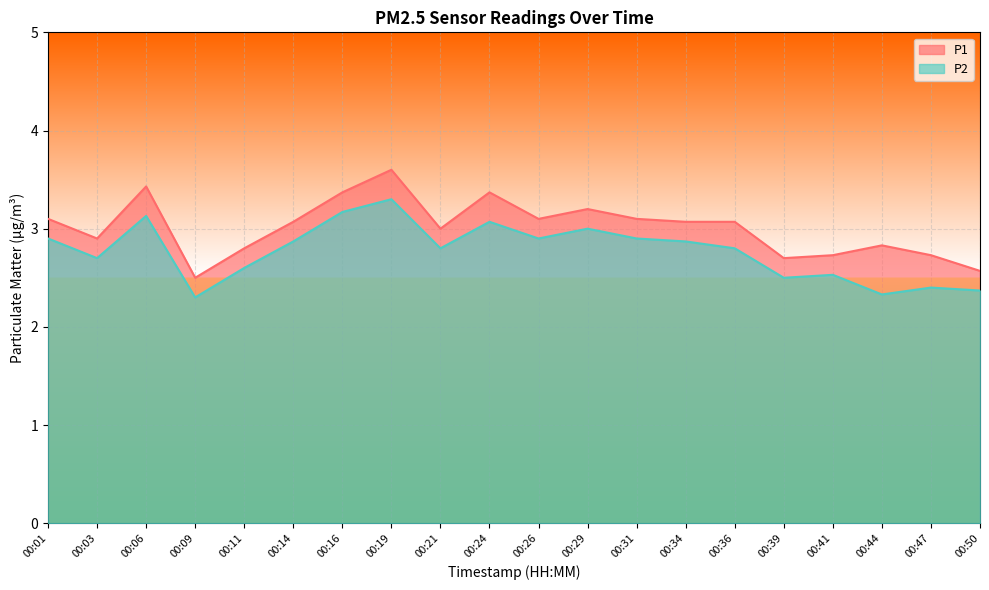

How many lines are shown in the chart?

2